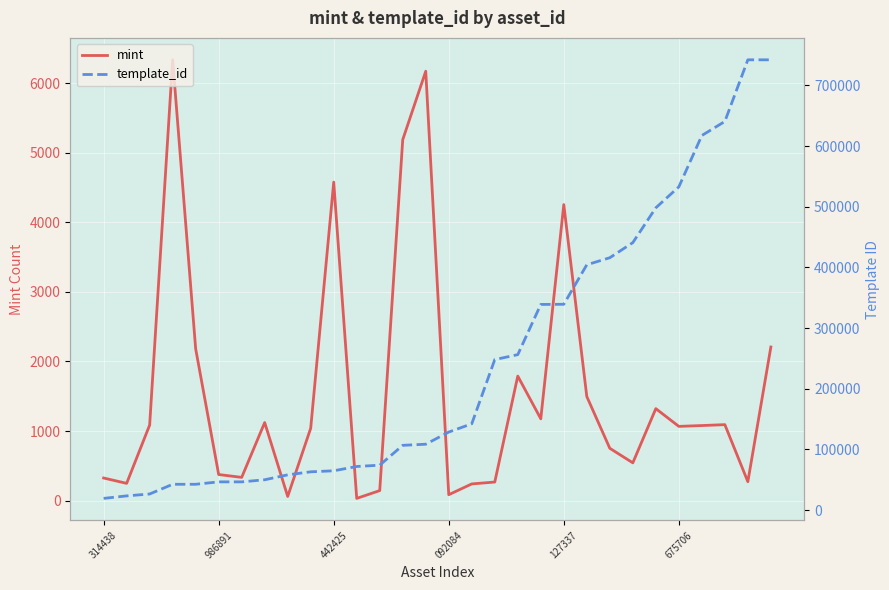

Which label corresponds to the largest value in the chart?

28